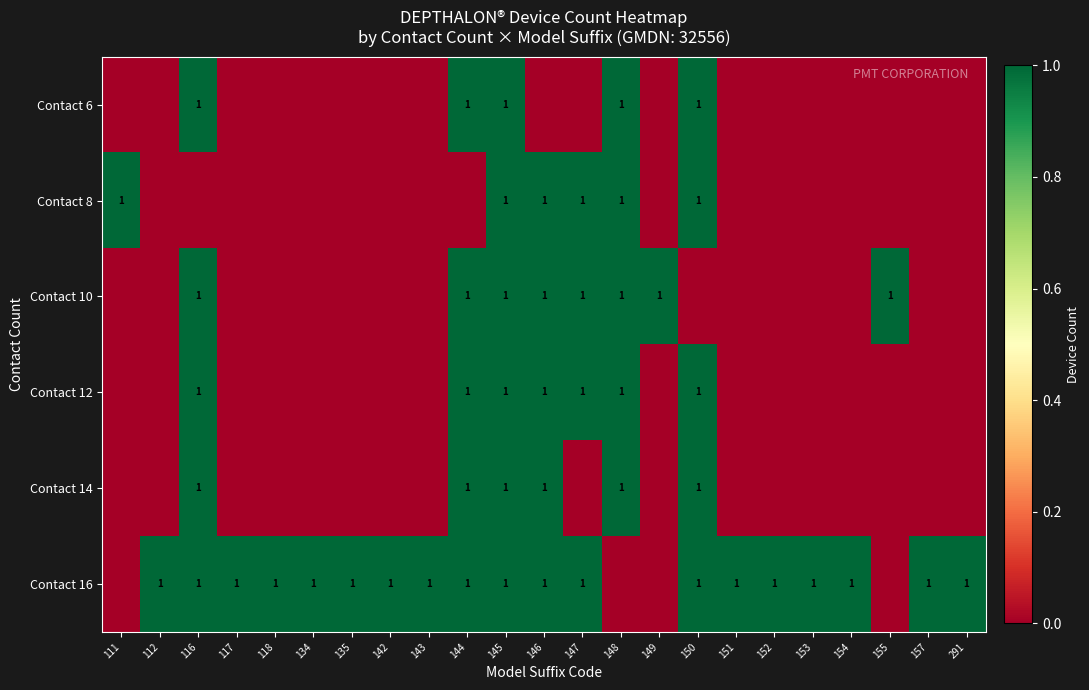

True or false: Contact 10 has a value of 0 at 144.

False